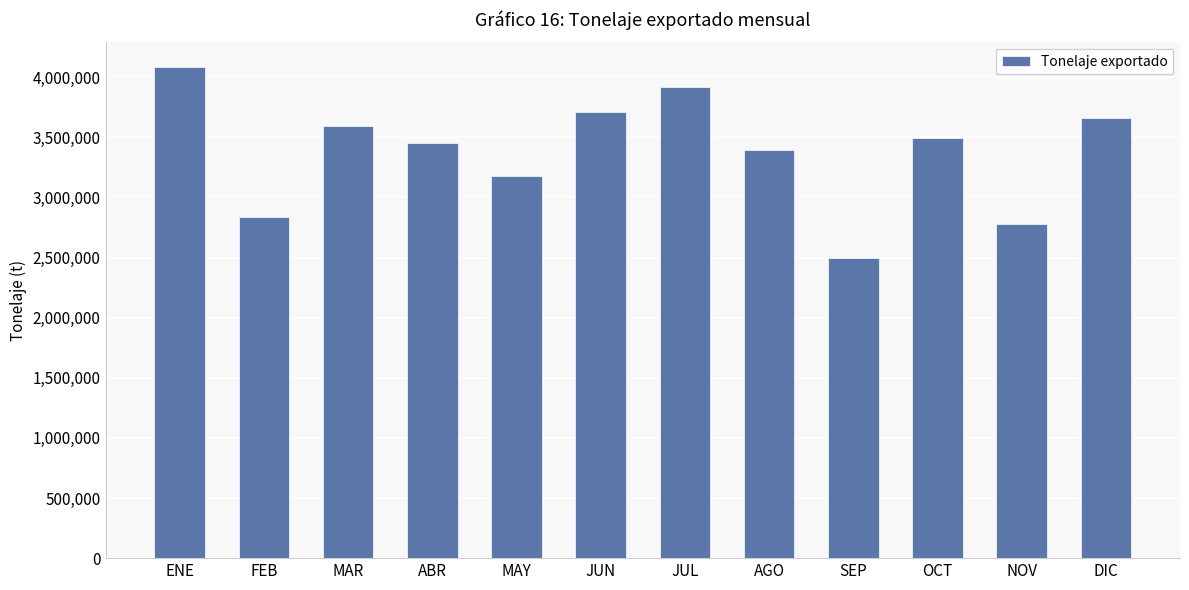

Reading right to left, list all the values displayed in this chart.

3664994.6	2778612.2	3491865.3	2498865.4	3395245.4	3916756.0	3712104.3	3178645.8	3449569.8	3594748.1	2840411.5	4086128.8